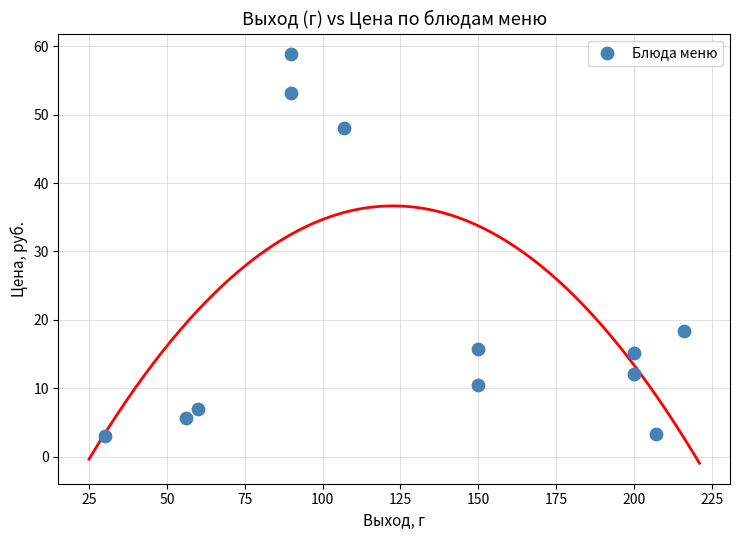

What Y value in the scatter plot is closest to 30?

18.4